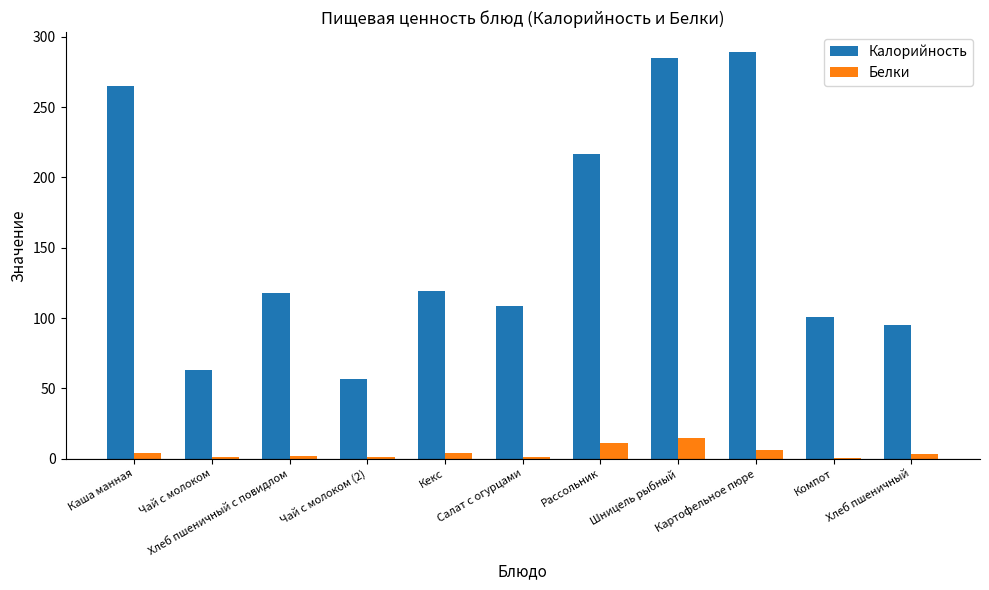

What is the maximum value shown in the chart?

289.0